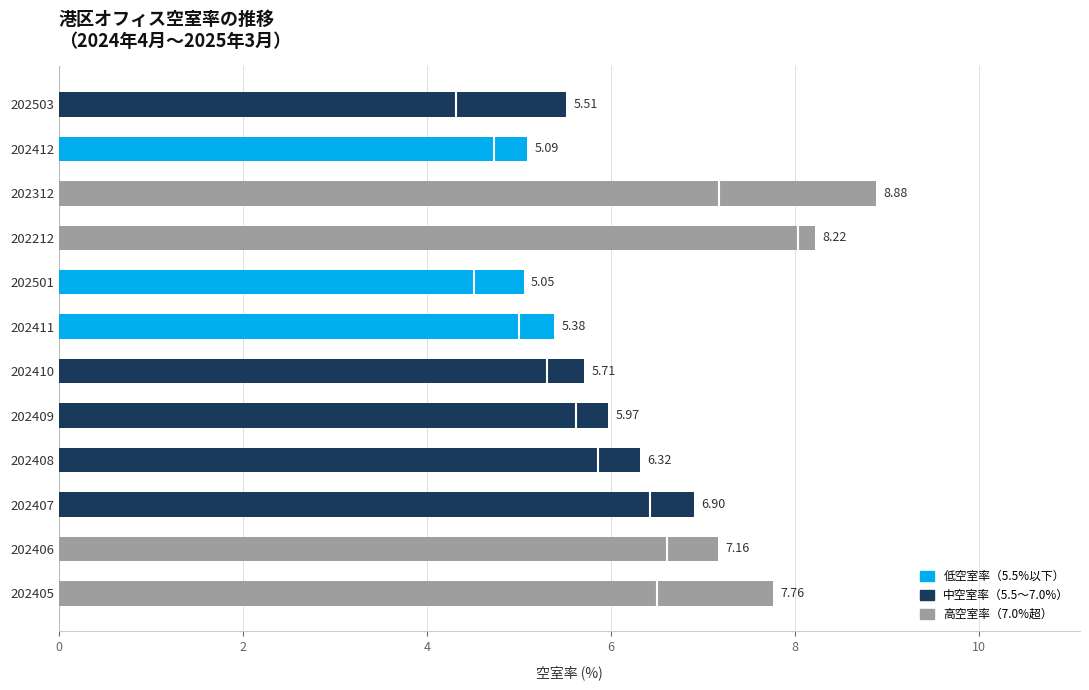

Are the bars horizontal?

Yes